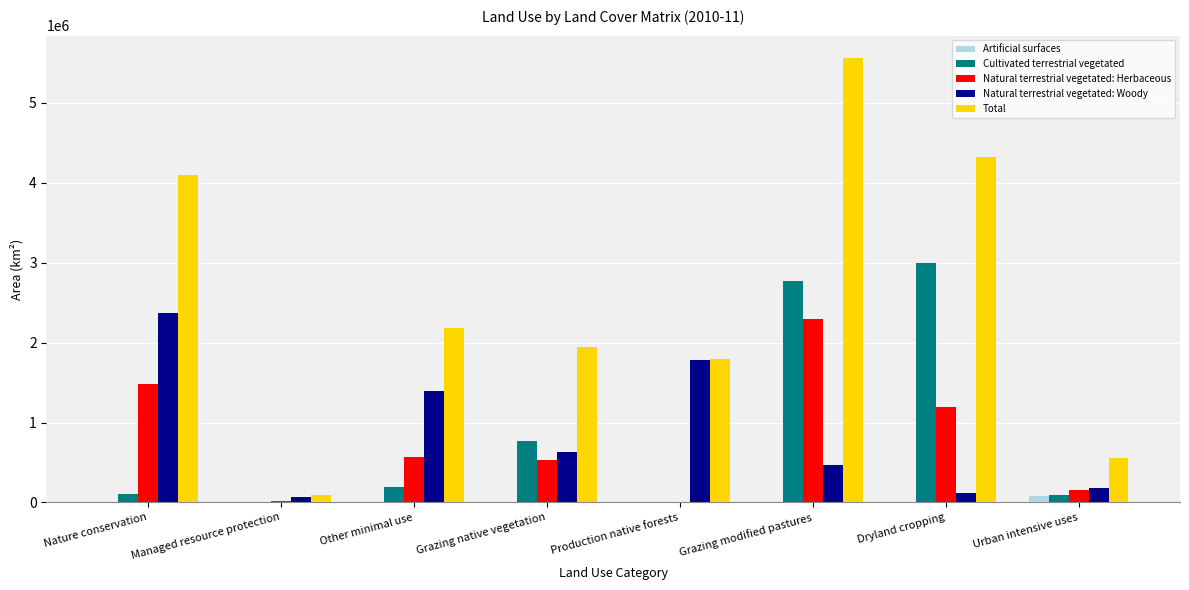

Is the value of Total at Production native forests greater than the value of Artificial surfaces at Grazing native vegetation?

Yes